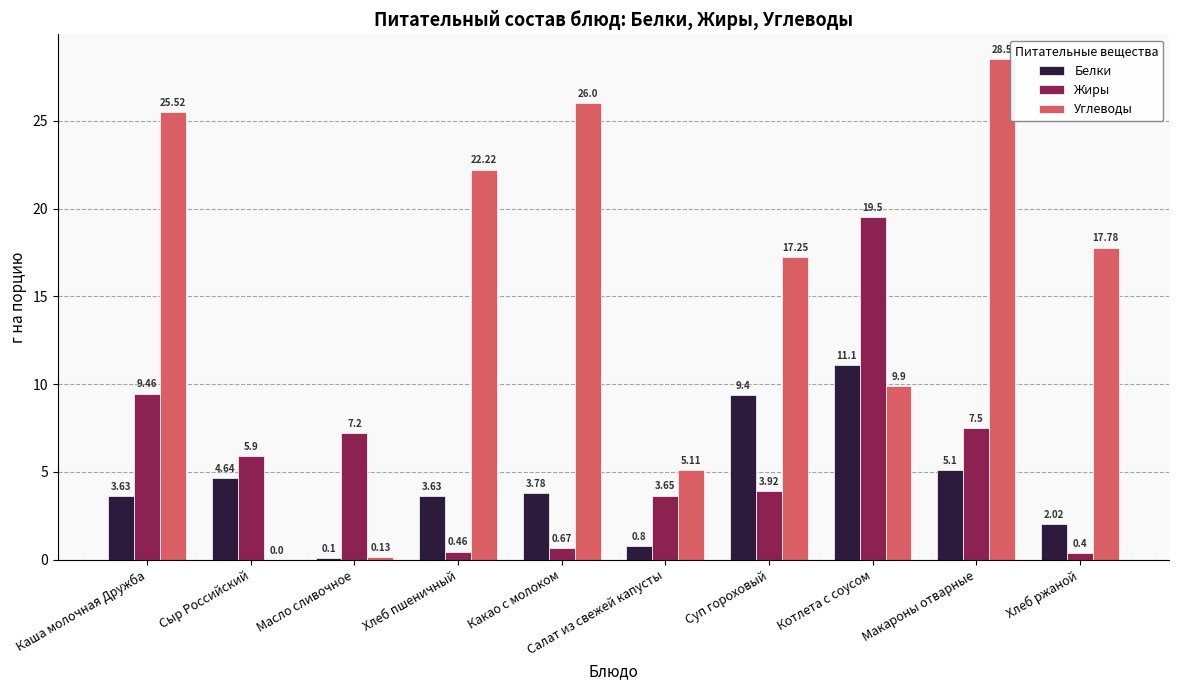

Which series has the largest total across all categories?

Углеводы